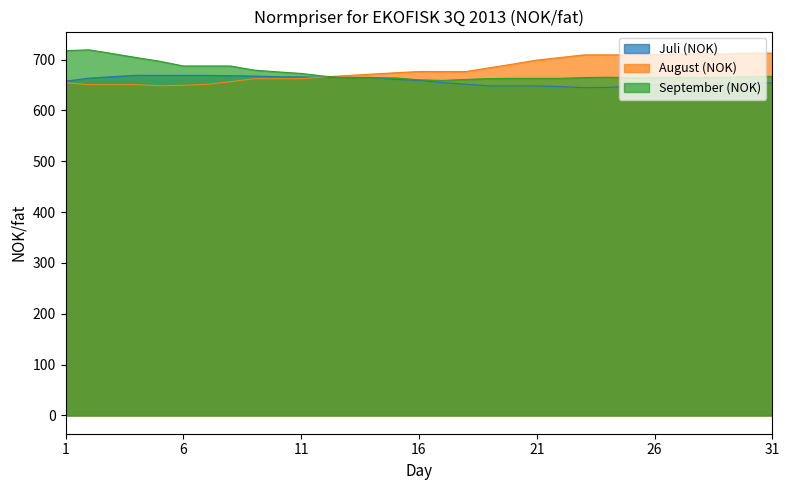

True or false: Juli (NOK) has a value of 667.7 at 9.

True